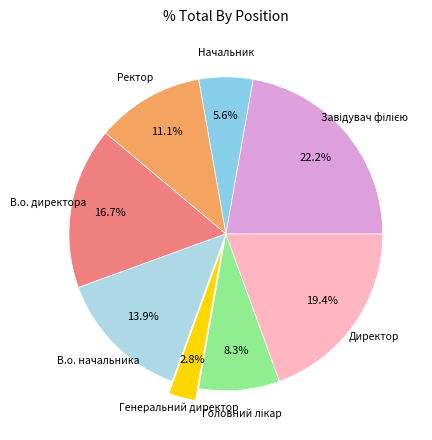

How many segments does this pie chart have?

8